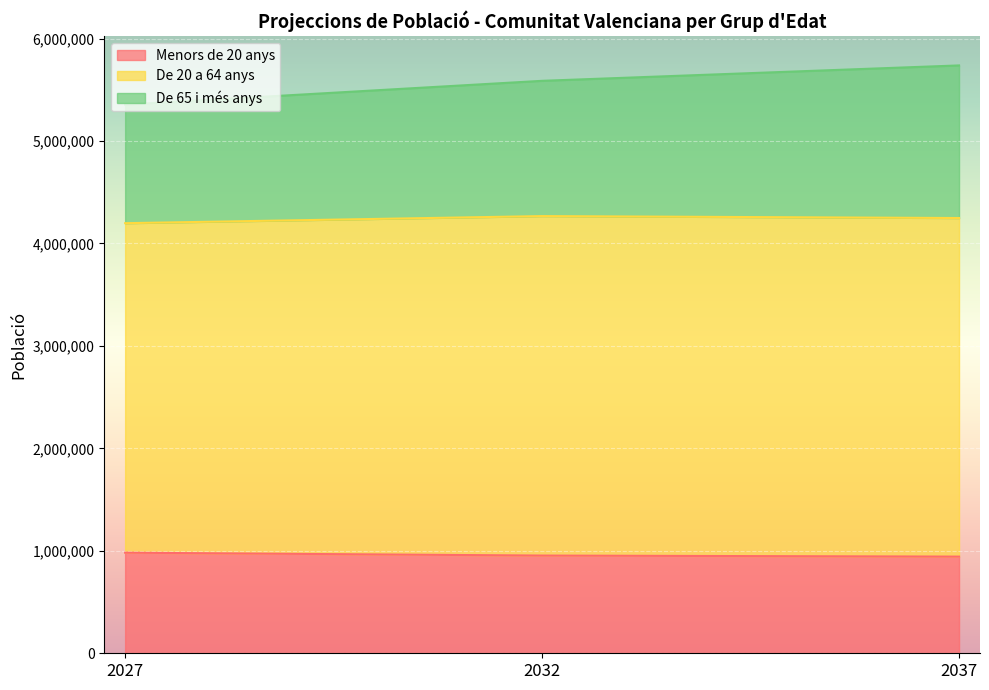

What is the lowest value of the Menors de 20 anys series?

943427